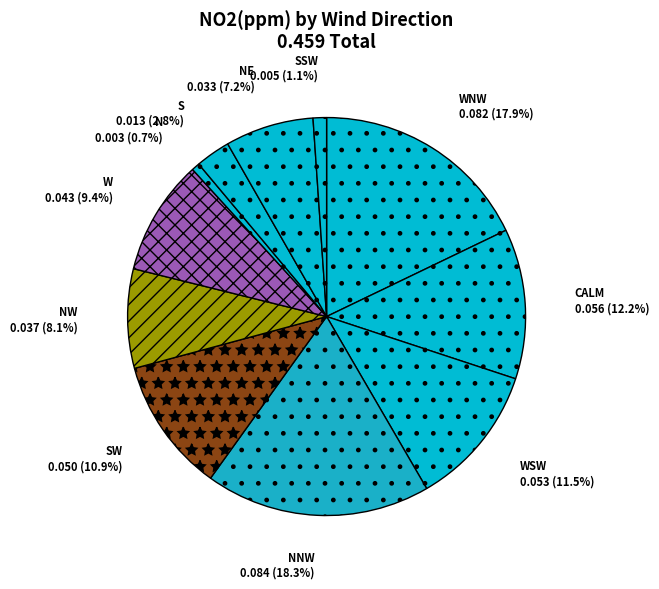

Is there a majority slice in this chart?

No